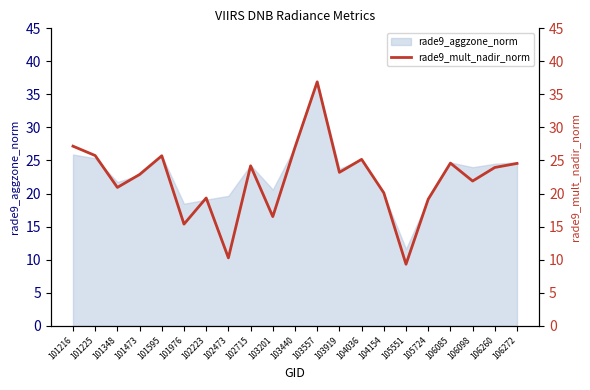

What is the smallest value displayed?

9.3